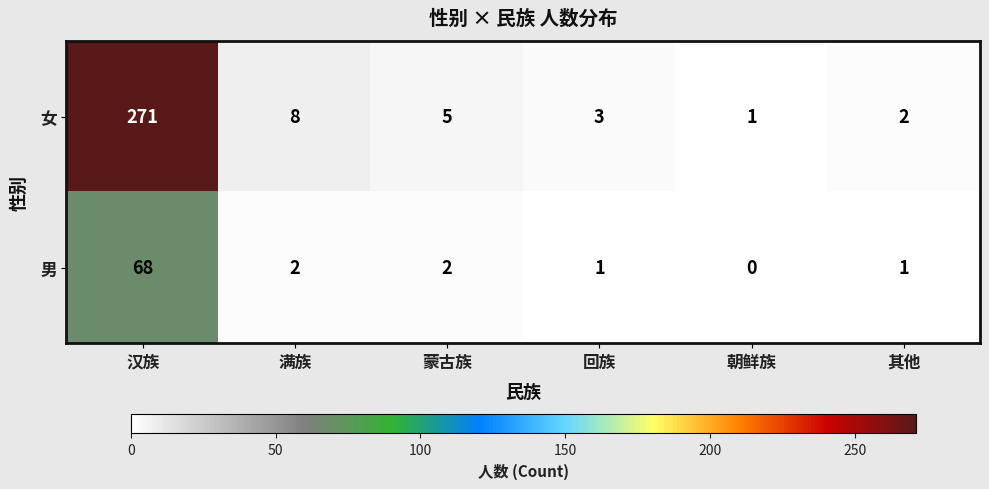

True or false: 女 has a value of 8 at 满族.

True